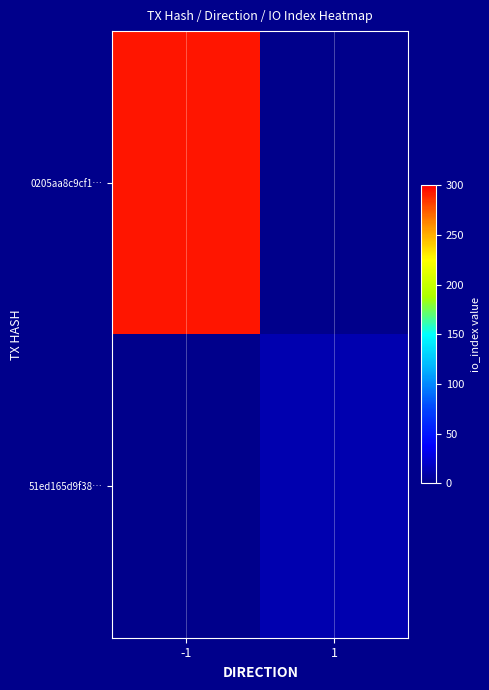

What is the spread (max minus min) of values at -1?

293